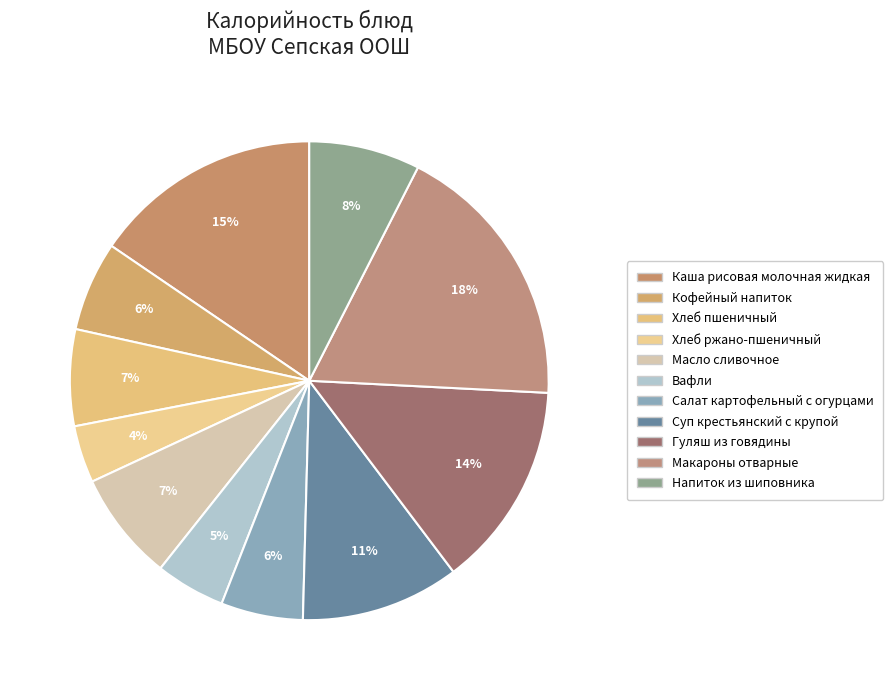

To the nearest percent, what is the combined percentage of Суп крестьянский с крупой and Макароны отварные?

29%